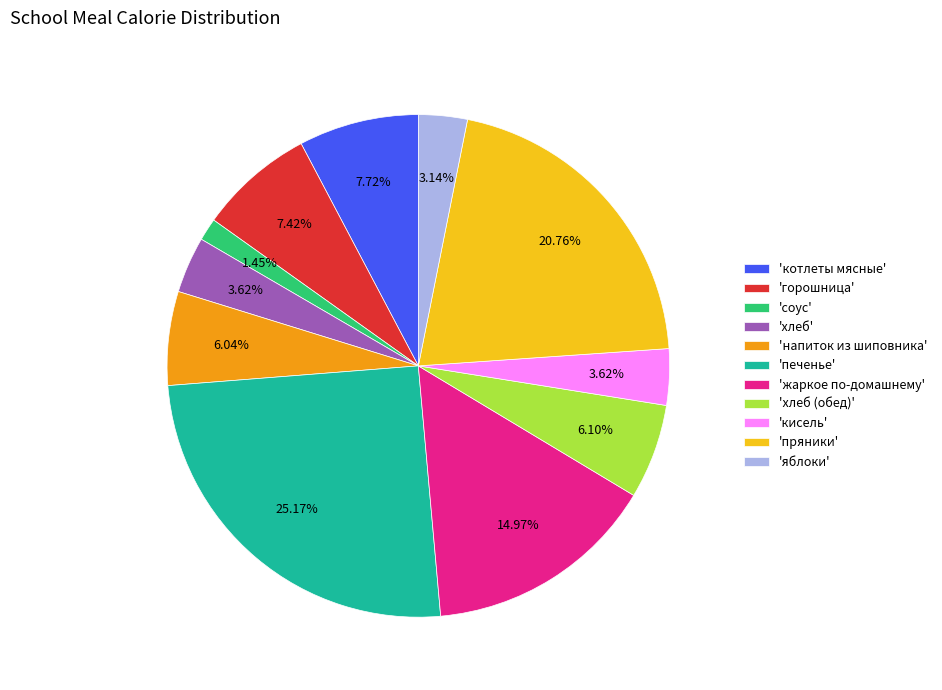

Which slice is the smallest?

'соус'